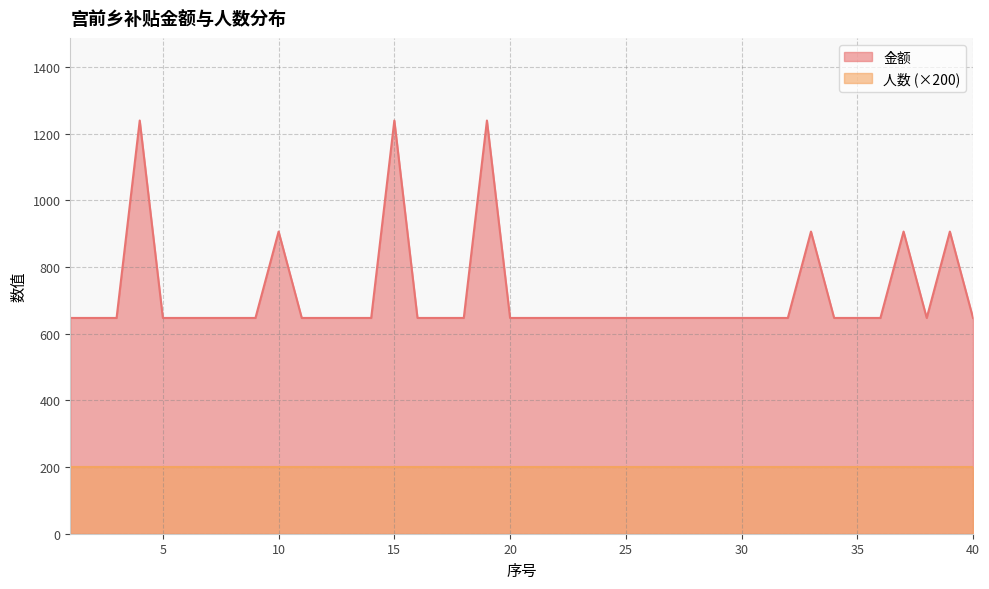

Does the chart have visible grid lines?

Yes